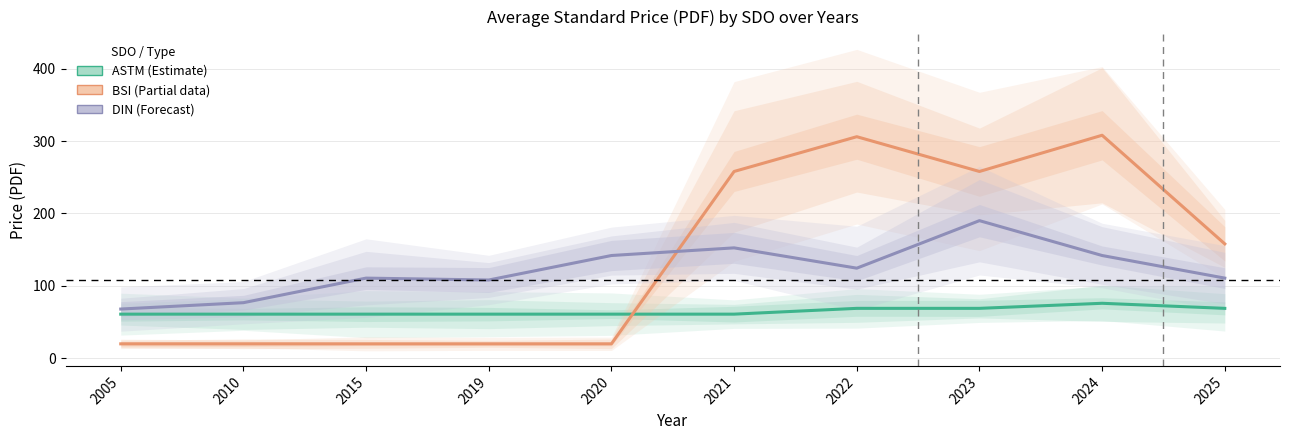

Rank the series at 2005 from lowest to highest value.

BSI (Partial data), ASTM (Estimate), DIN (Forecast)